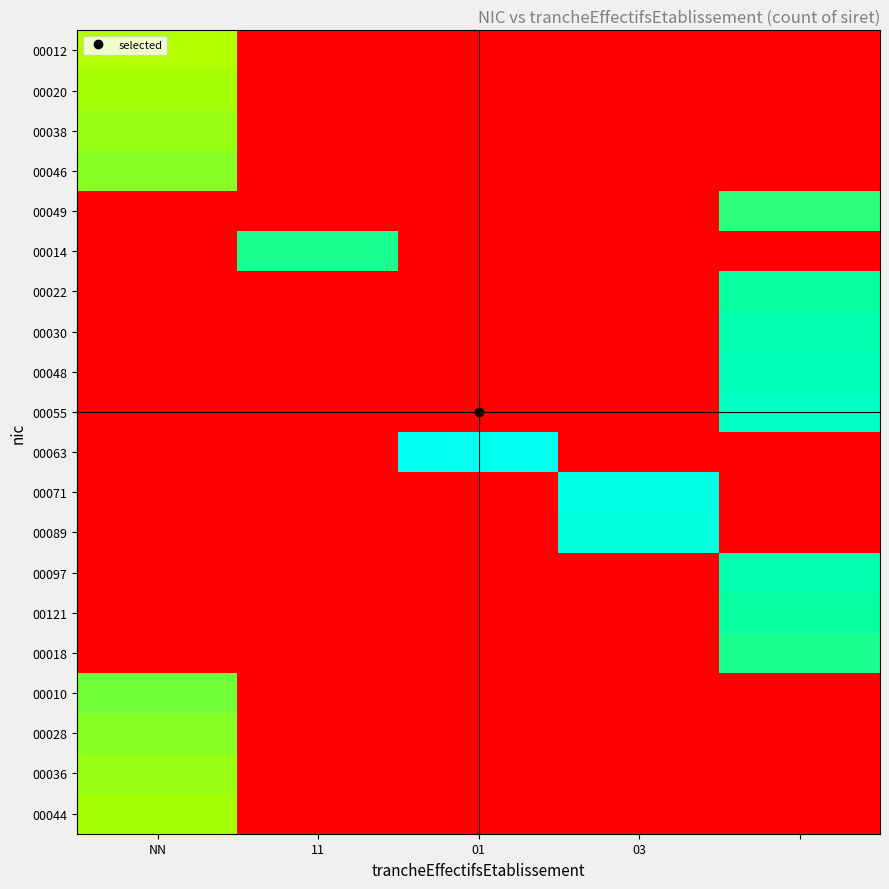

Reading left to right, list all the values displayed in this chart.

00012: 0.7	0.0	0.0	0.0	0.0
00020: 0.7	0.0	0.0	0.0	0.0
00038: 0.7	0.0	0.0	0.0	0.0
00046: 0.7	0.0	0.0	0.0	0.0
00049: 0.0	0.0	0.0	0.0	0.8
00014: 0.0	0.8	0.0	0.0	0.0
00022: 0.0	0.0	0.0	0.0	0.8
00030: 0.0	0.0	0.0	0.0	0.9
00048: 0.0	0.0	0.0	0.0	0.9
00055: 0.0	0.0	0.0	0.0	0.9
00063: 0.0	0.0	1.0	0.0	0.0
00071: 0.0	0.0	0.0	1.0	0.0
00089: 0.0	0.0	0.0	0.9	0.0
00097: 0.0	0.0	0.0	0.0	0.9
00121: 0.0	0.0	0.0	0.0	0.8
00018: 0.0	0.0	0.0	0.0	0.8
00010: 0.8	0.0	0.0	0.0	0.0
00028: 0.7	0.0	0.0	0.0	0.0
00036: 0.7	0.0	0.0	0.0	0.0
00044: 0.7	0.0	0.0	0.0	0.0